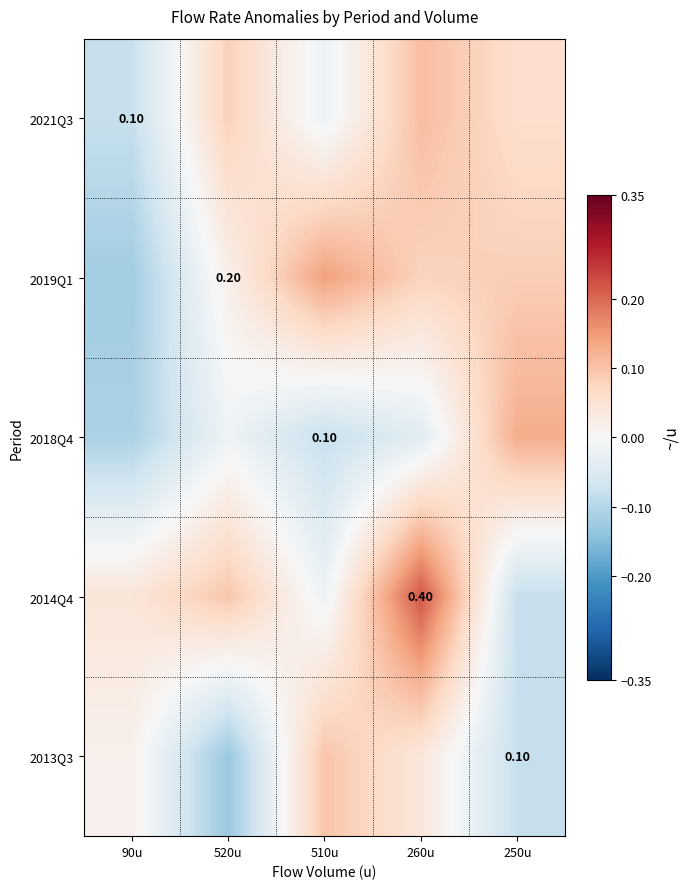

At which category is the sum across all series the highest?

260u